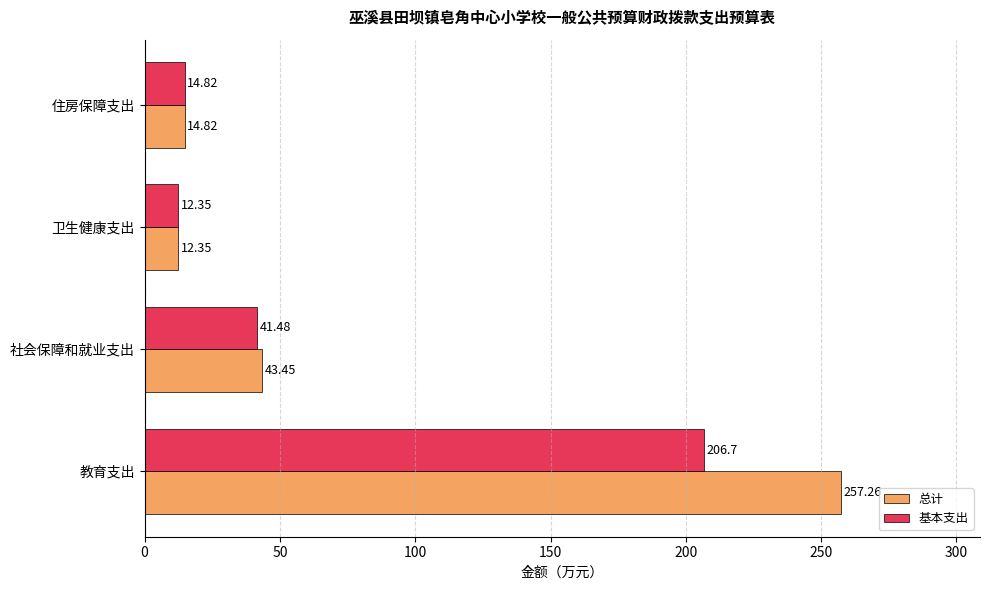

At which label does 基本支出 reach its minimum?

卫生健康支出